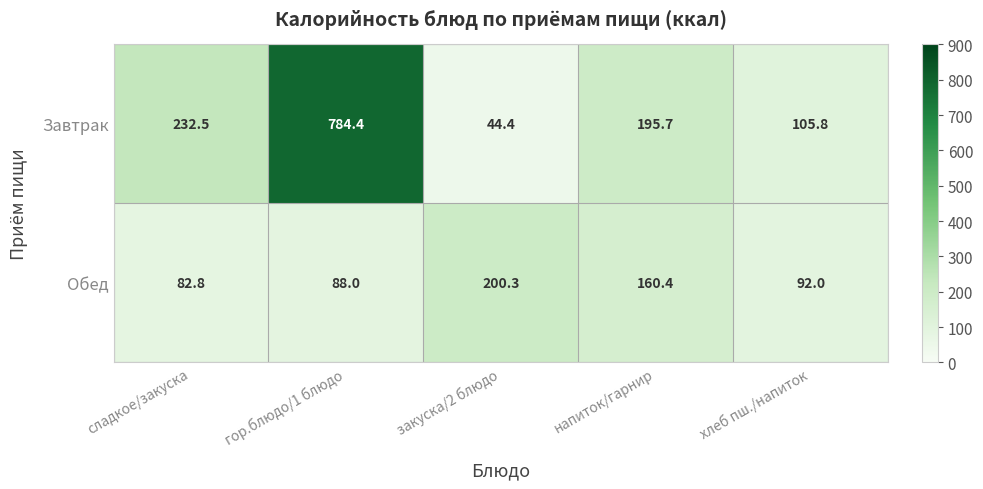

What is the sum of the Завтрак values at закуска/2 блюдо and хлеб пш./напиток?

150.2